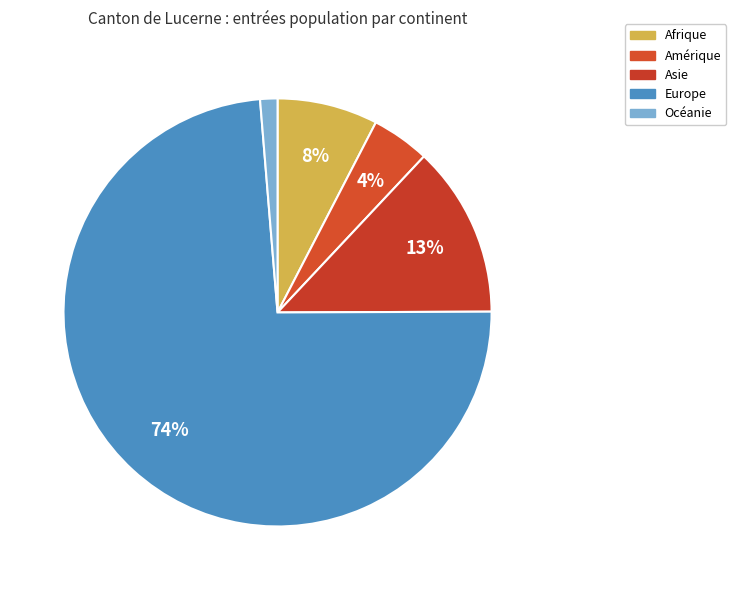

How many segments does this pie chart have?

5